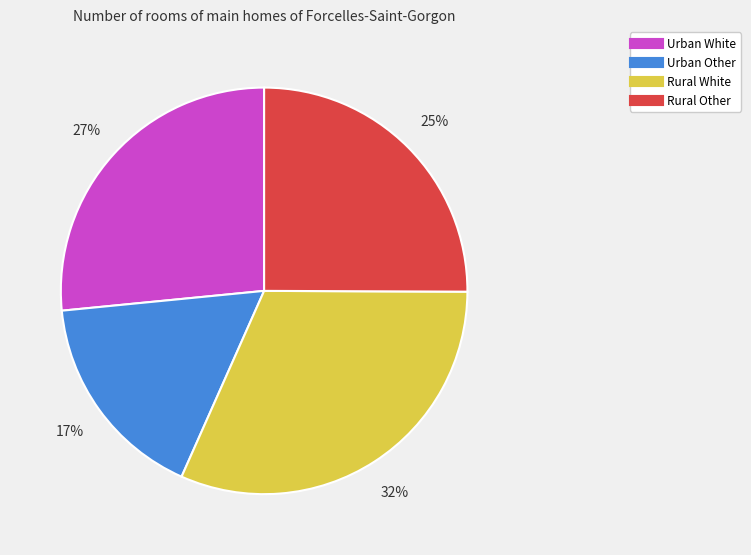

How many segments does this pie chart have?

4